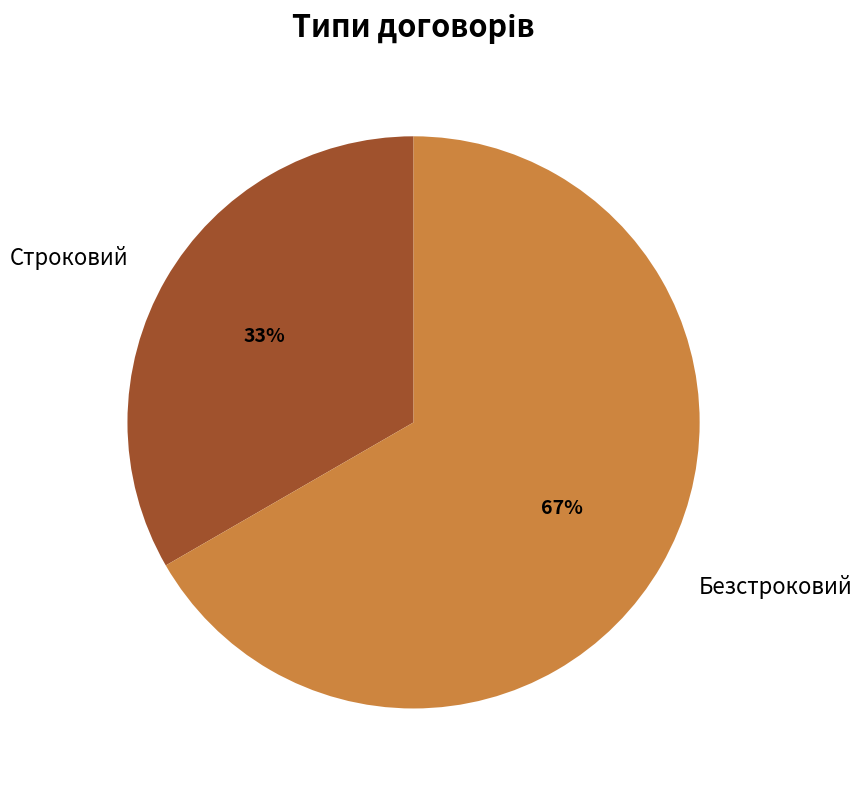

What percentage is the Безстроковий slice, to the nearest percent?

67%